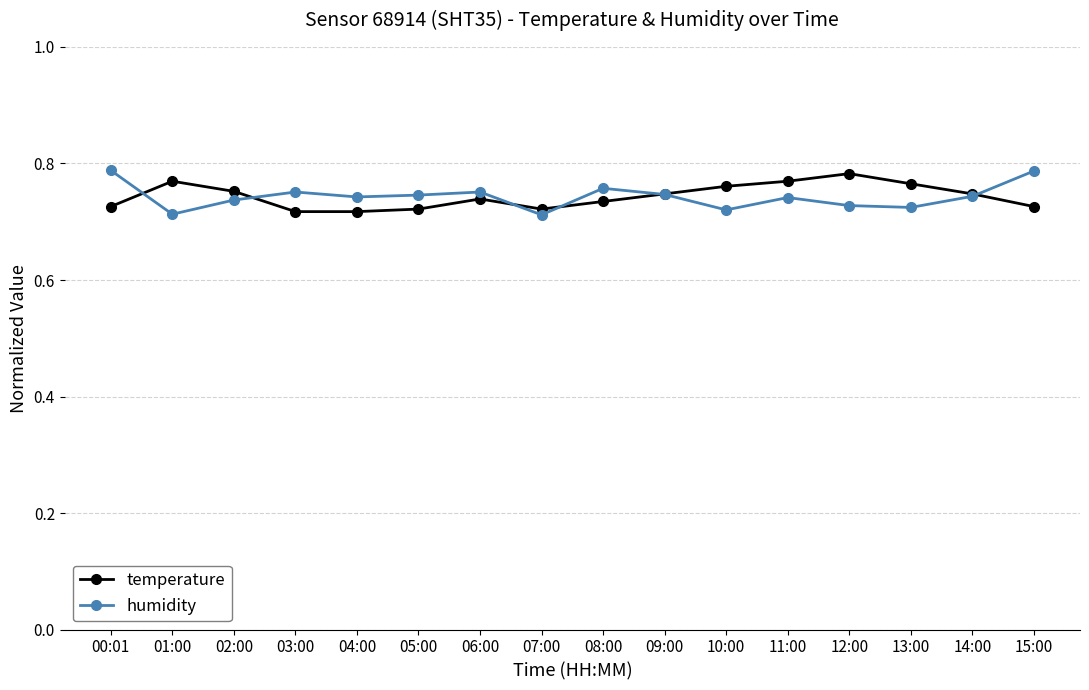

Which series changed the most between 03:00 and 08:00?

temperature